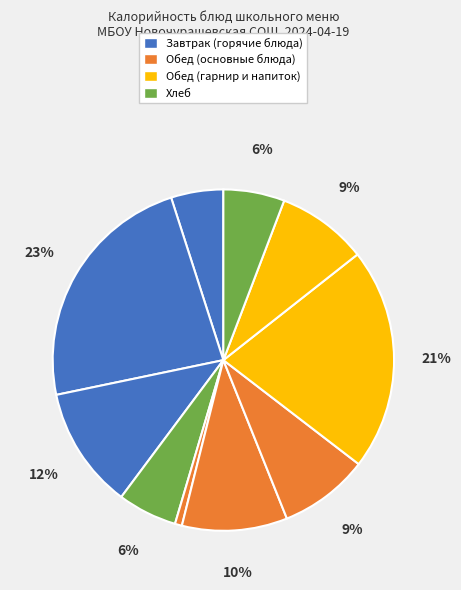

Count the number of slices in the pie.

10